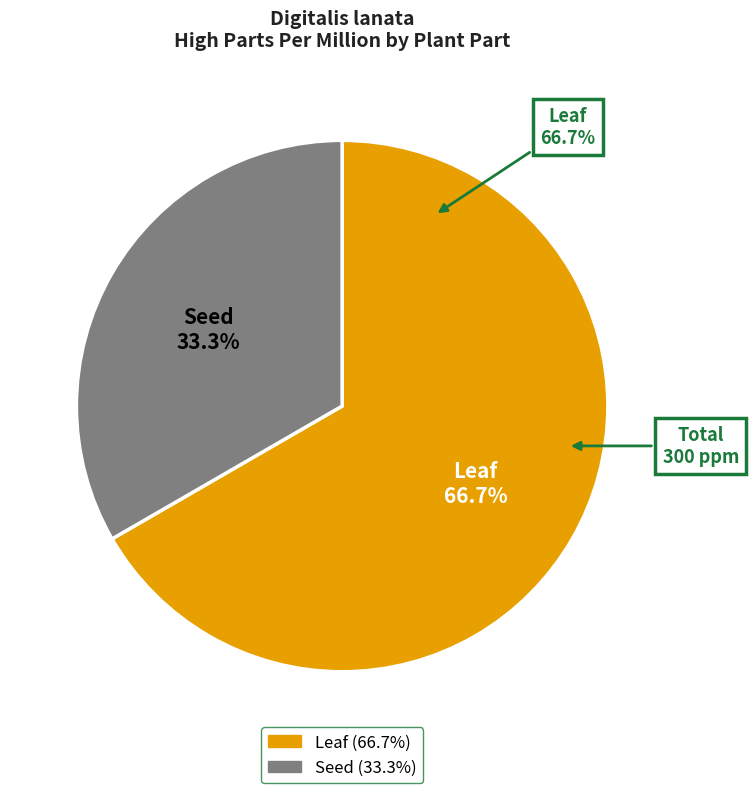

Which slice is the largest?

Leaf